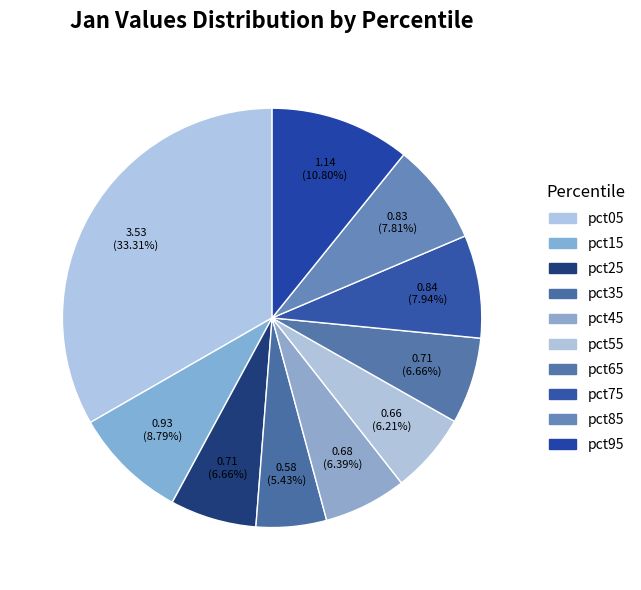

To the nearest percent, what is the average slice percentage?

10%